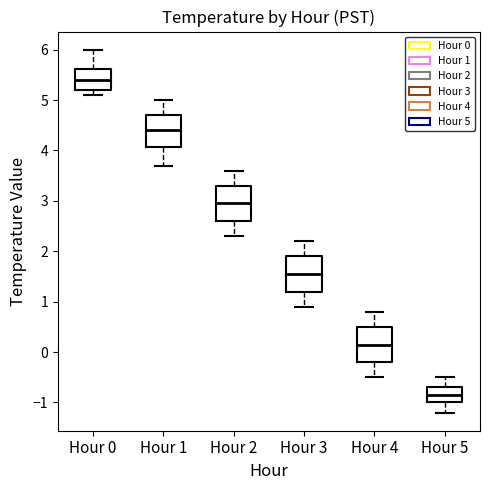

Which box's median line is the highest?

Hour 0